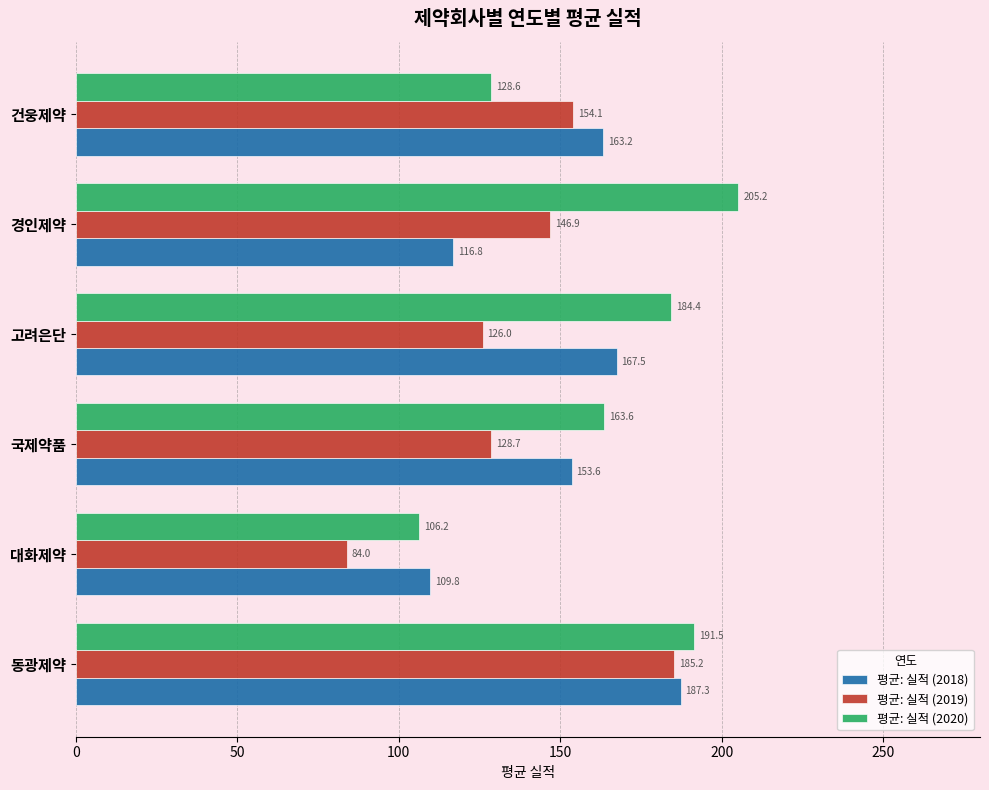

How many values in the 평균: 실적 (2020) series are below 184?

3